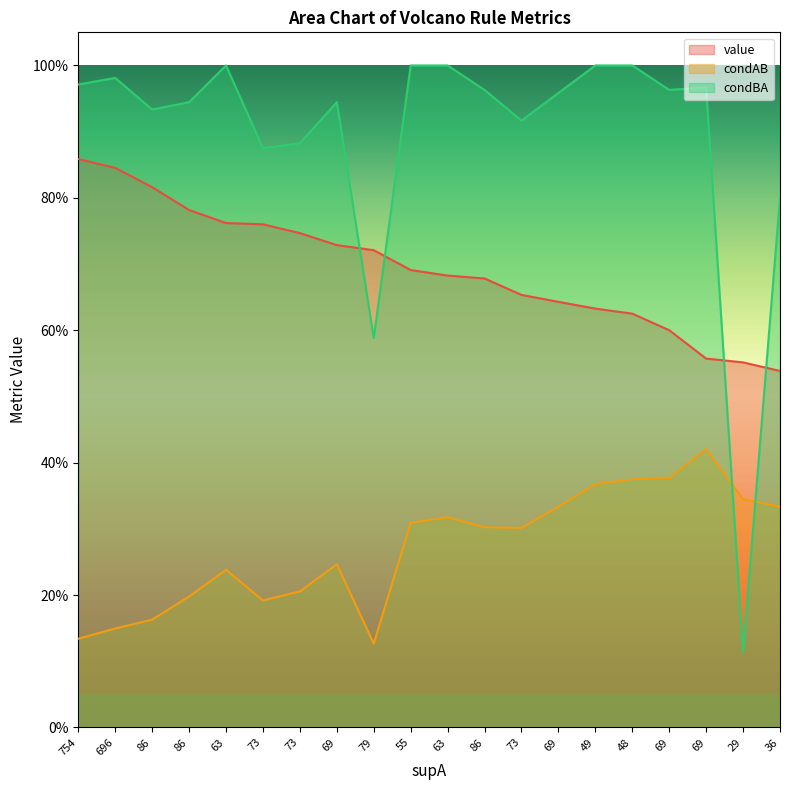

True or false: condAB and value intersect in this chart.

False